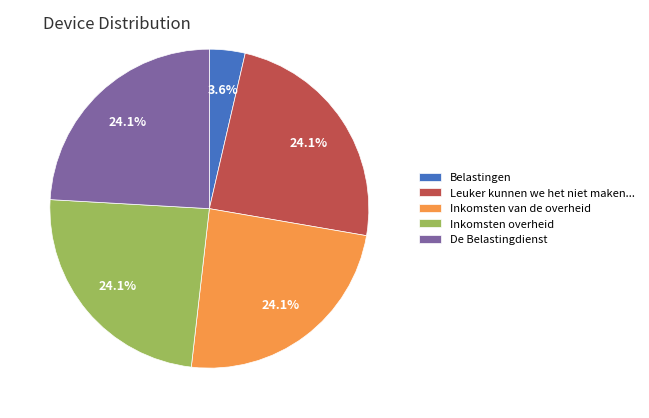

To the nearest percent, what is the difference between the largest and smallest slice percentages?

20%